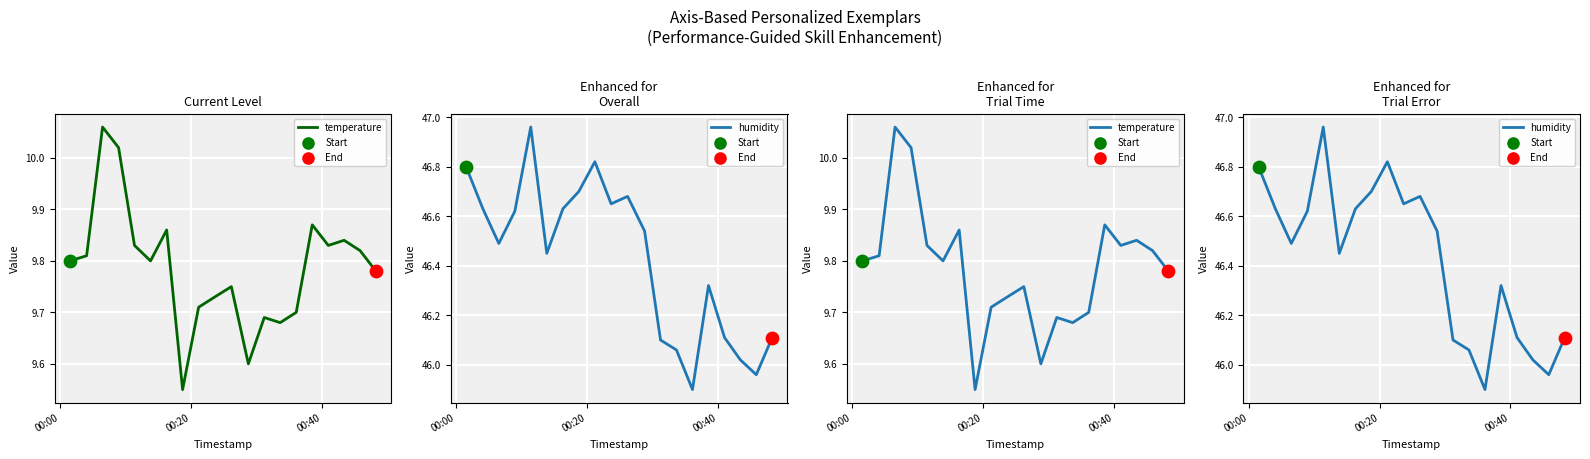

Which series has the largest total across all categories?

humidity